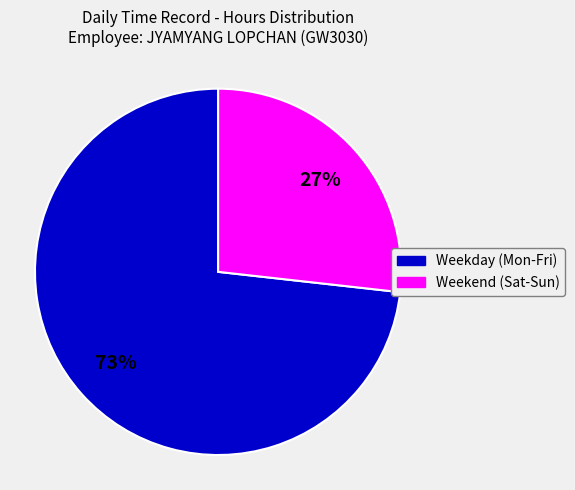

To the nearest percent, what is the difference between the largest and smallest slice percentages?

46%